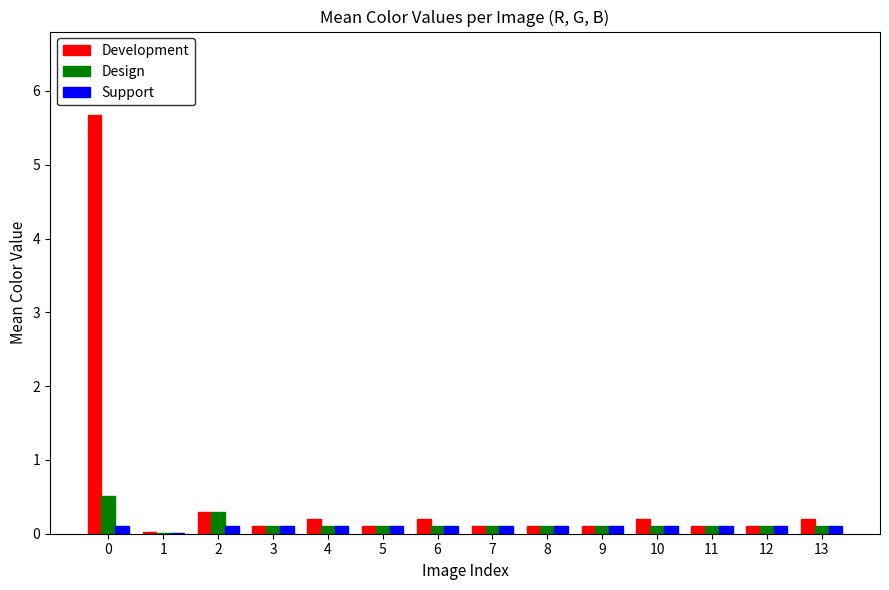

Is the value of Support at 1 greater than the value of Development at 13?

No